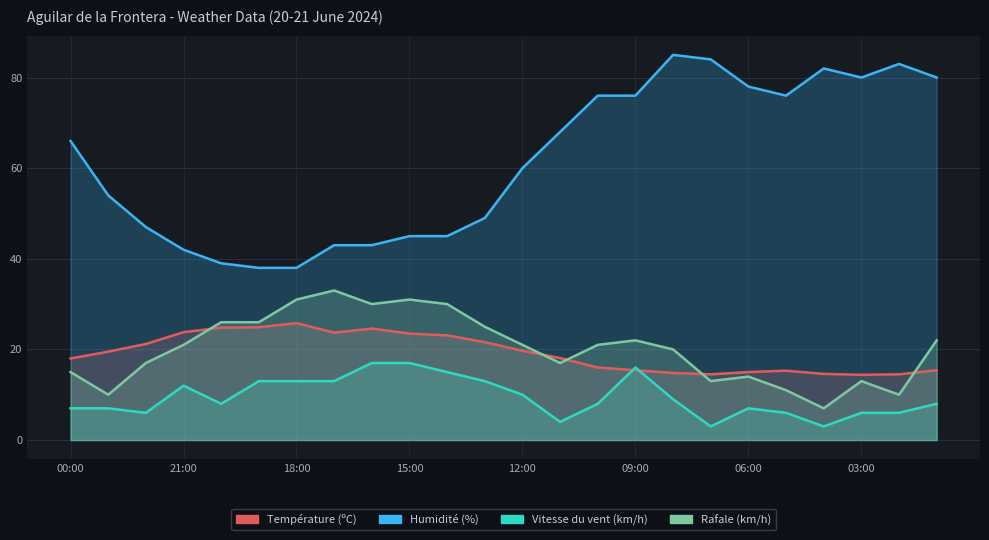

Reading left to right, what are all the values shown in this chart?

Température (ºC): 18.0	19.5	21.2	23.8	24.8	24.9	25.8	23.7	24.6	23.5	23.1	21.6	19.7	18.1	16.0	15.4	14.8	14.5	15.0	15.3	14.6	14.4	14.5	15.4
Humidité (%): 66.0	54.0	47.0	42.0	39.0	38.0	38.0	43.0	43.0	45.0	45.0	49.0	60.0	68.0	76.0	76.0	85.0	84.0	78.0	76.0	82.0	80.0	83.0	80.0
Vitesse du vent (km/h): 7.0	7.0	6.0	12.0	8.0	13.0	13.0	13.0	17.0	17.0	15.0	13.0	10.0	4.0	8.0	16.0	9.0	3.0	7.0	6.0	3.0	6.0	6.0	8.0
Rafale (km/h): 15.0	10.0	17.0	21.0	26.0	26.0	31.0	33.0	30.0	31.0	30.0	25.0	21.0	17.0	21.0	22.0	20.0	13.0	14.0	11.0	7.0	13.0	10.0	22.0